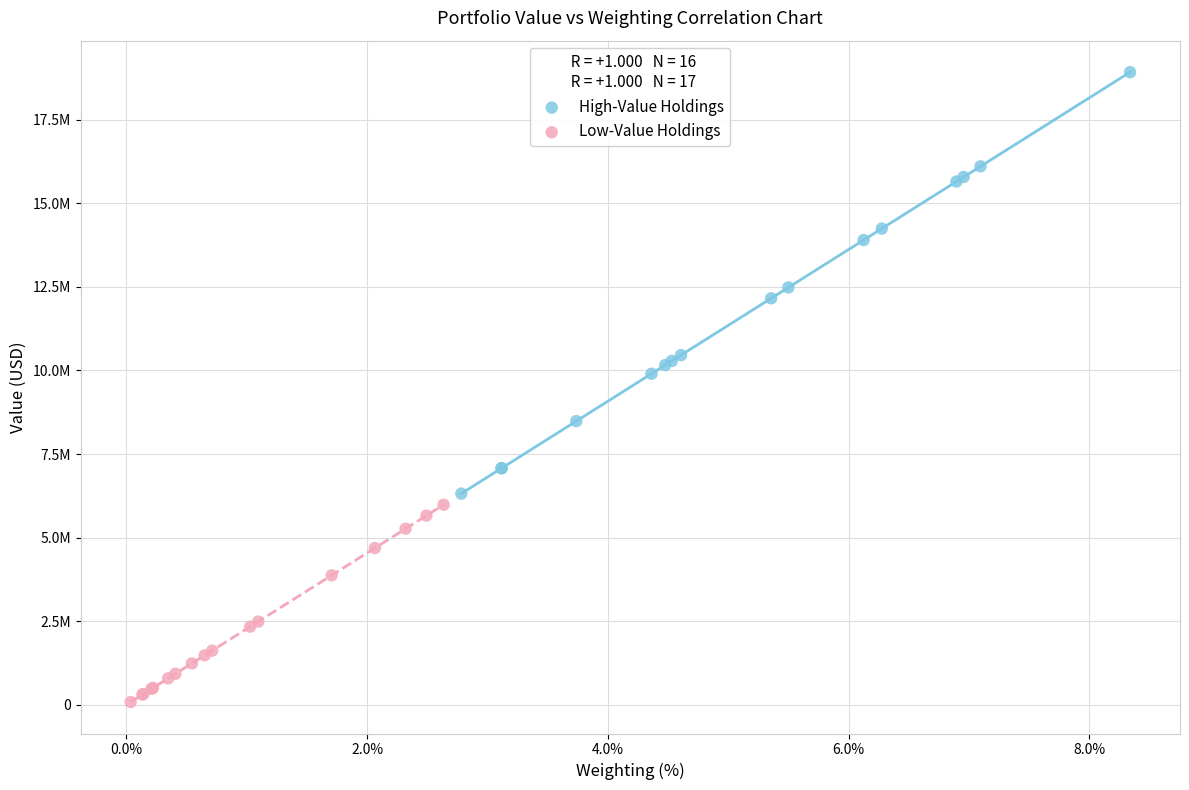

Which series has the largest Y range (max minus min)?

High-Value Holdings